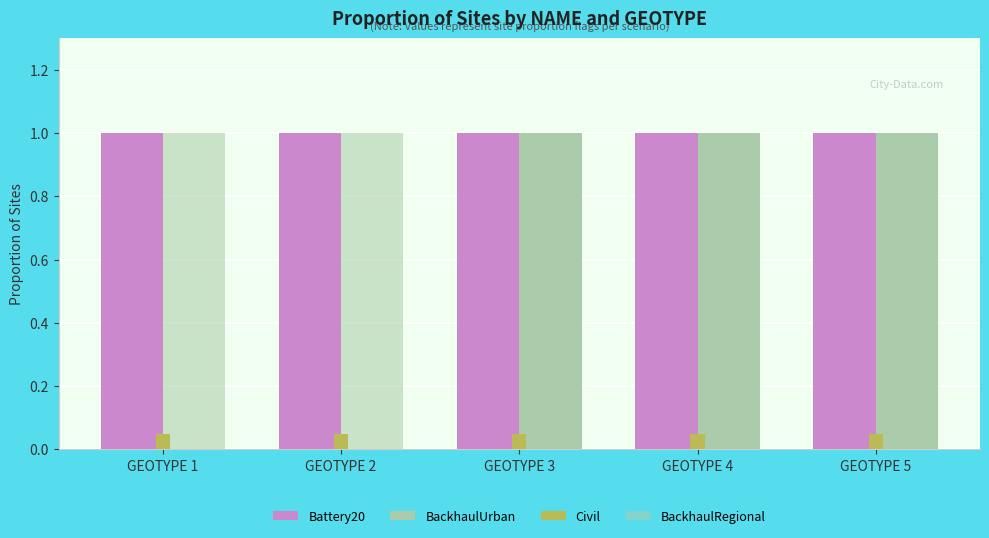

Does the chart contain stacked bars?

No